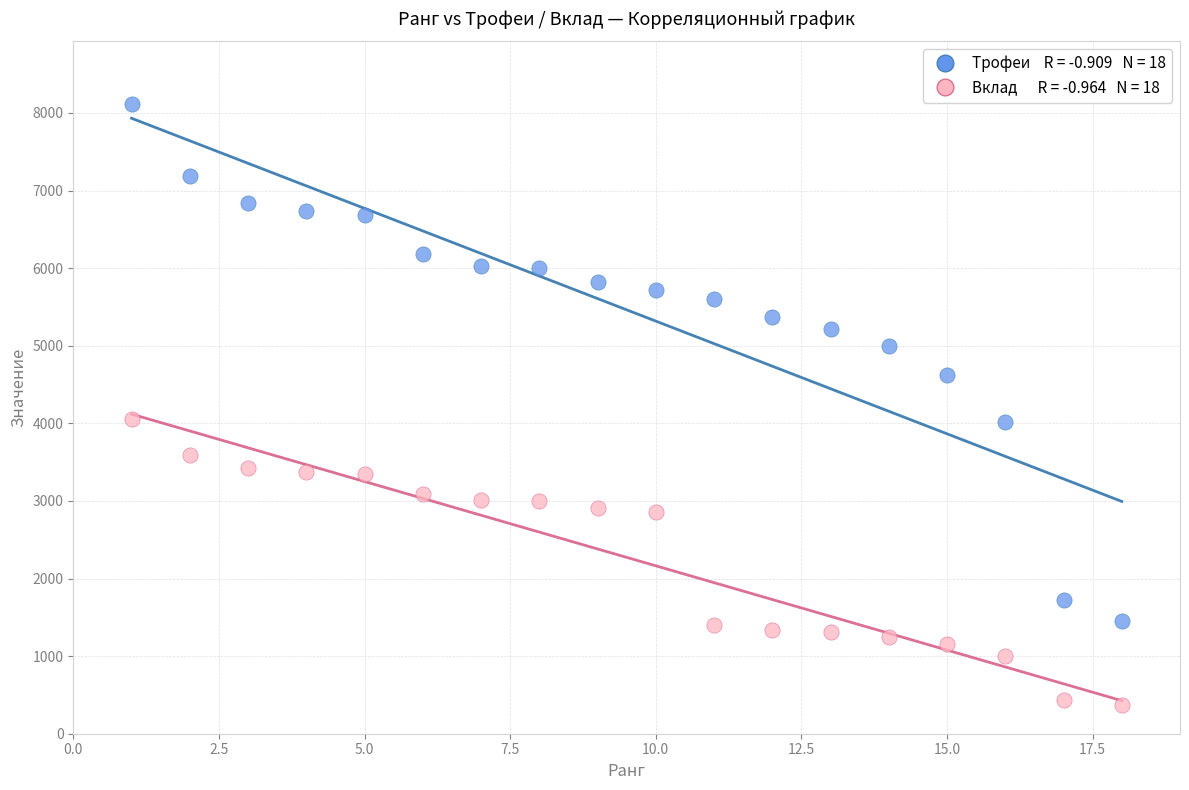

Across all data points, what is the range of X values (max minus min)?

17